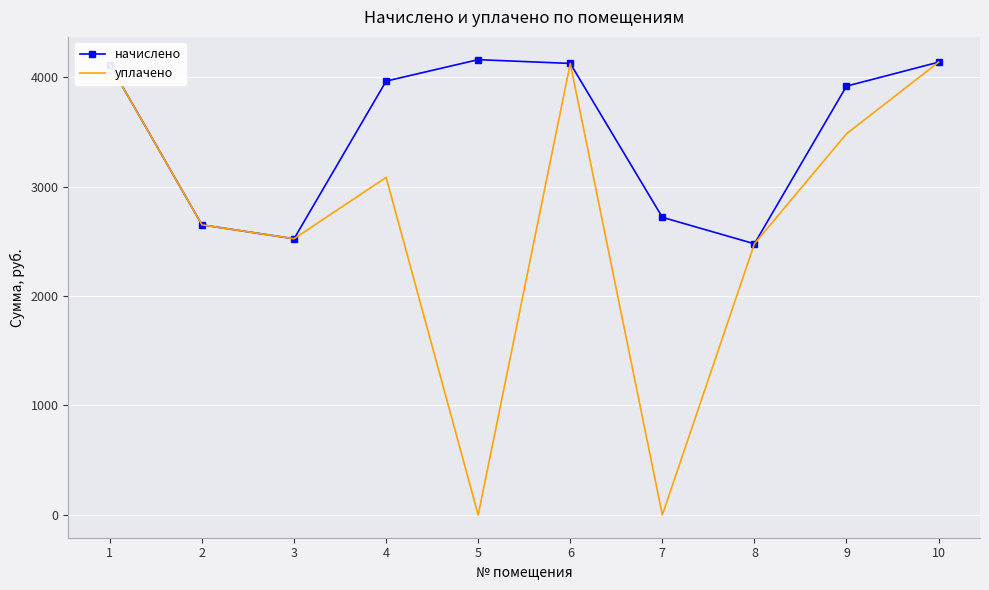

In начислено, how many points are lower than both neighbors (excluding endpoints)?

2